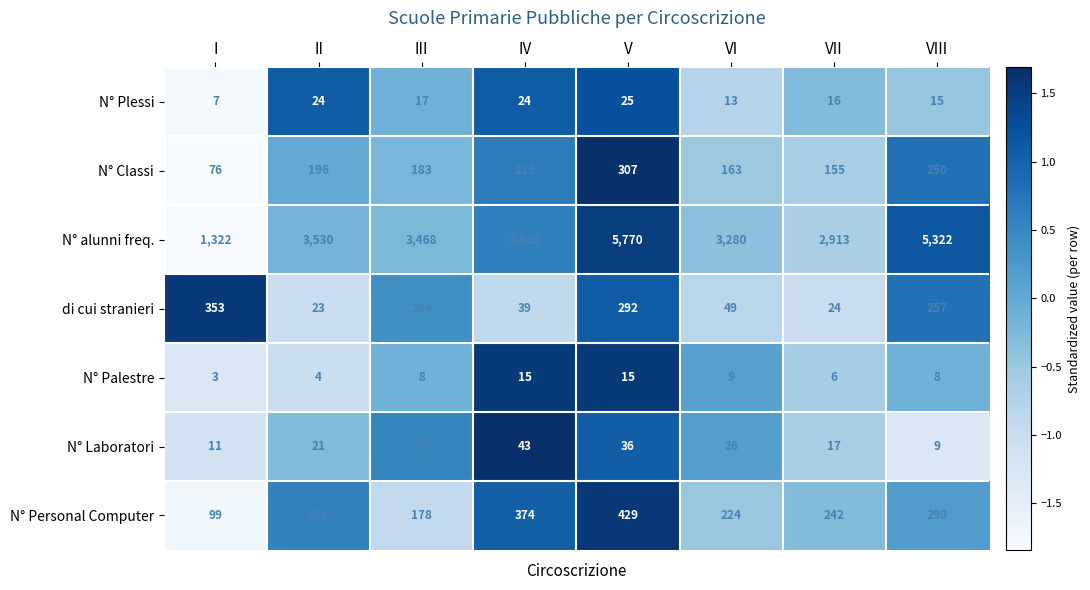

At which label is N° Classi closest to 191?

II